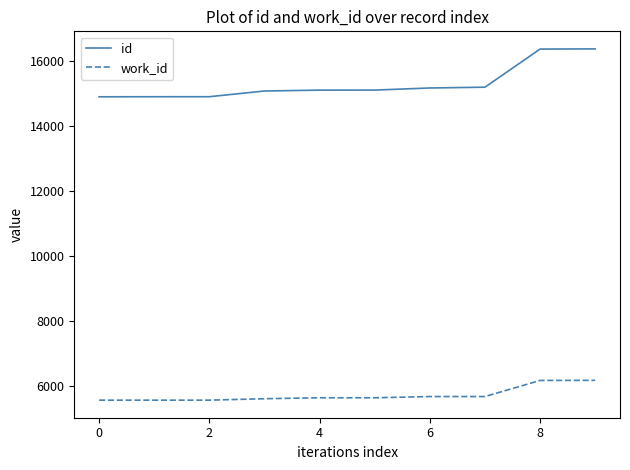

What is the maximum value for work_id?

6183